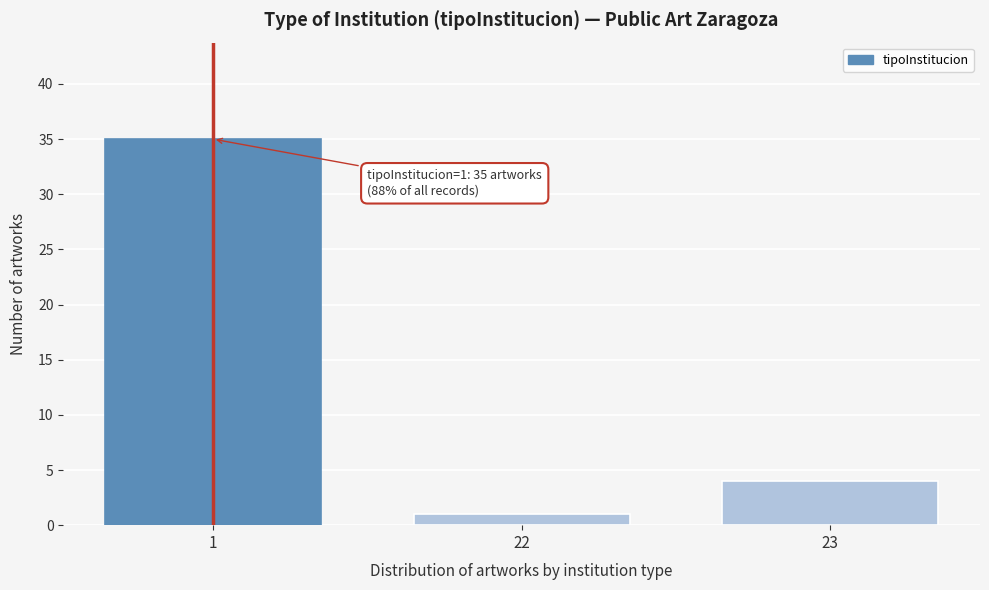

Reading left to right, what are all the values shown in this chart?

35	1	4